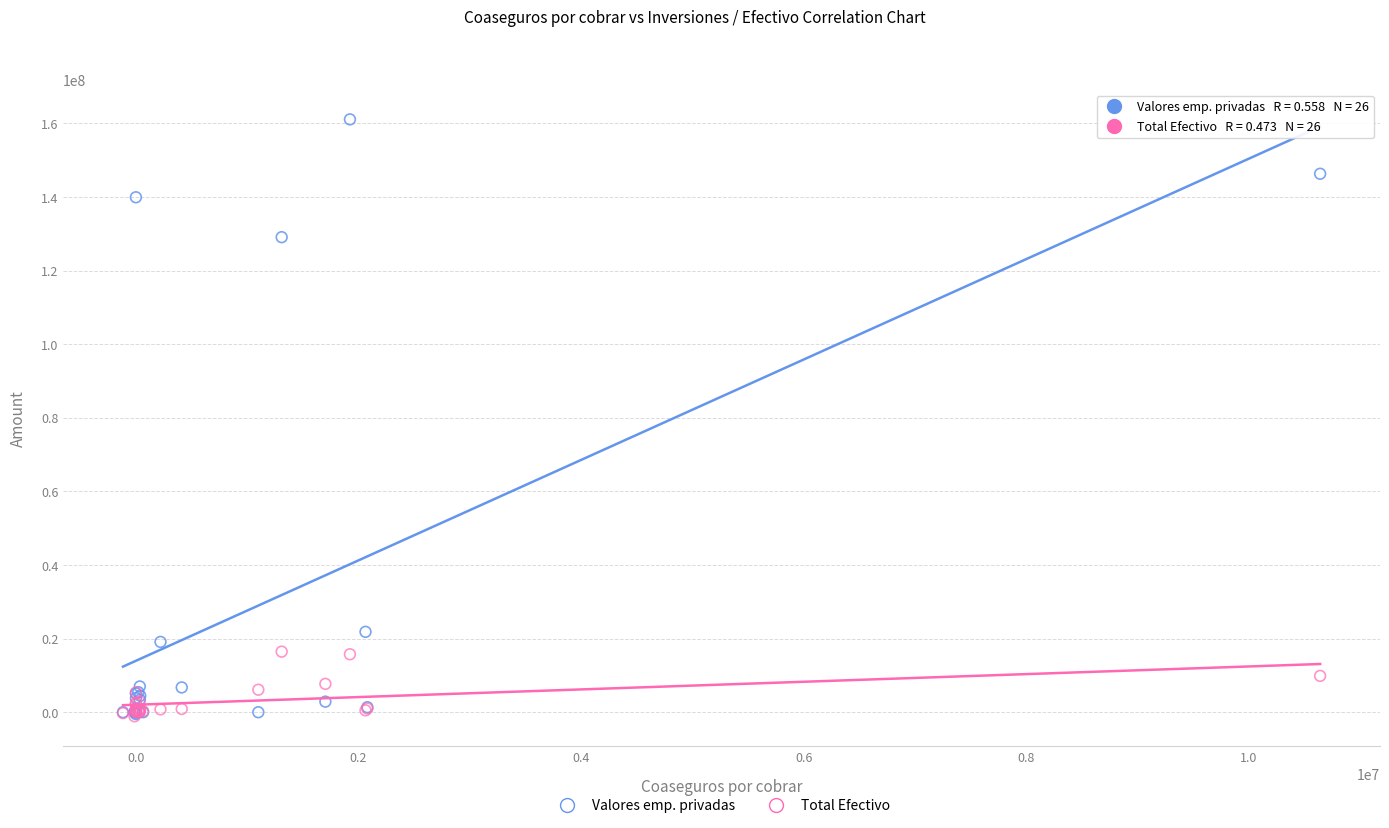

Across all series, what Y value is closest to 79977924?

129061913.9